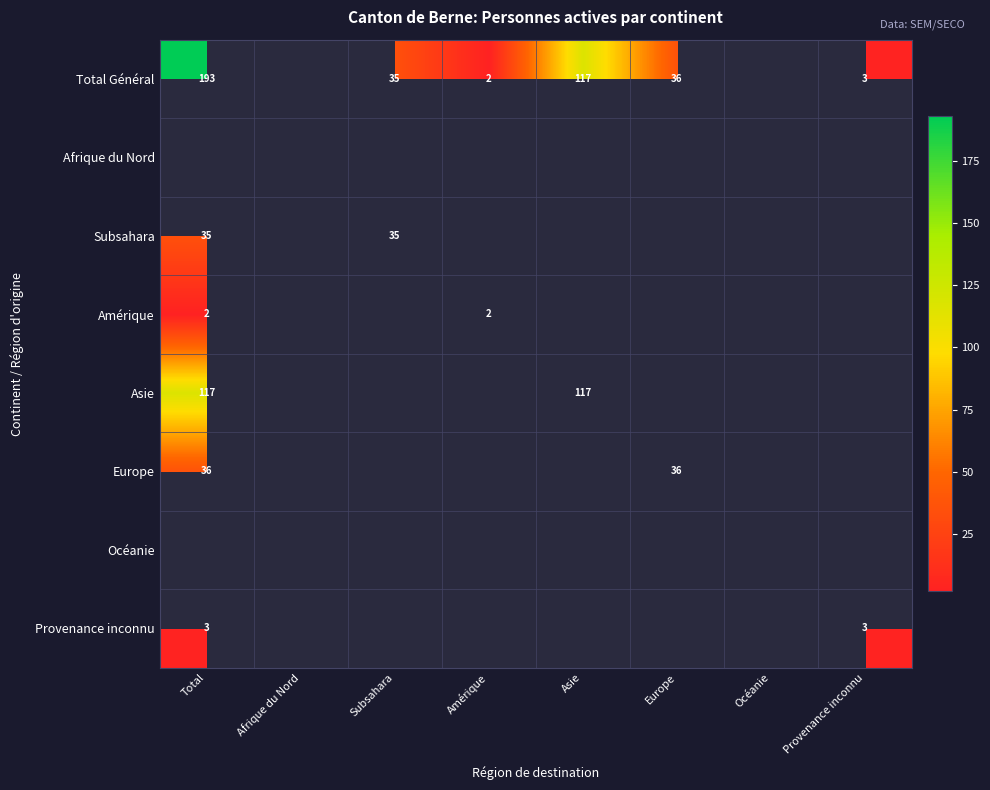

What is the difference between the Total Général values at Asie and Amérique?

115